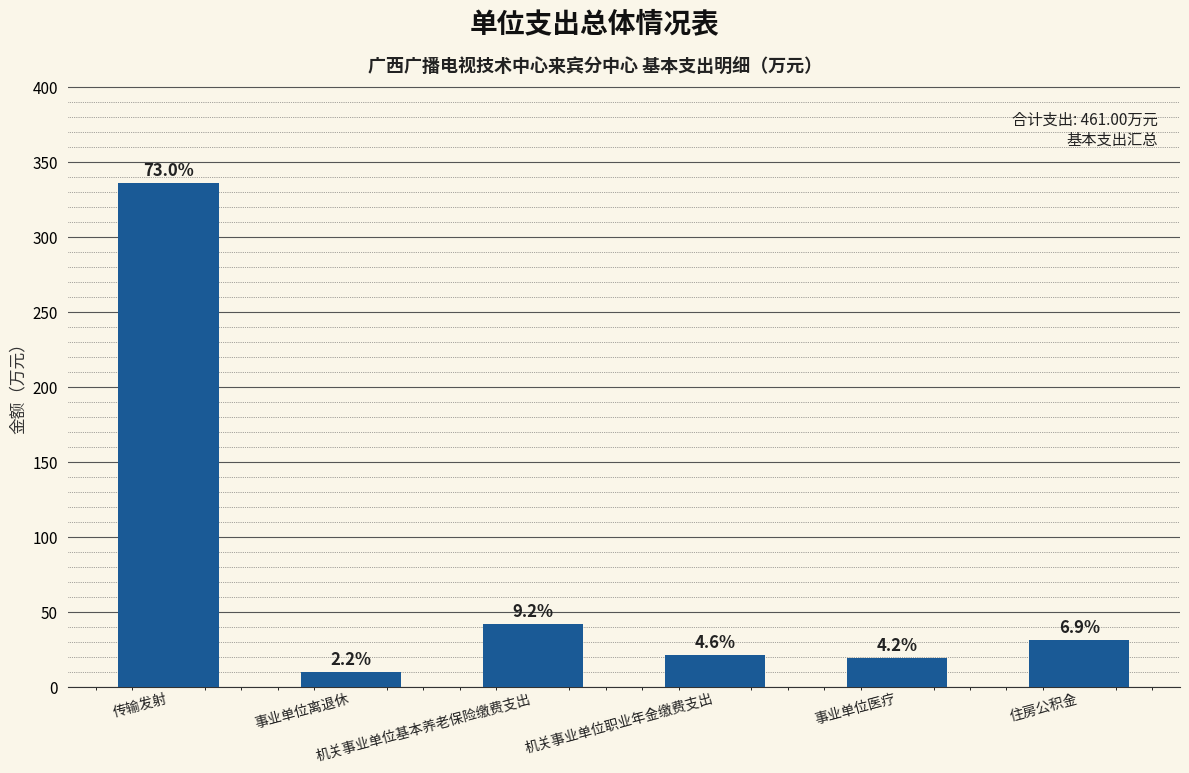

What is the label of the 3rd bar from the left?

机关事业单位基本养老保险缴费支出